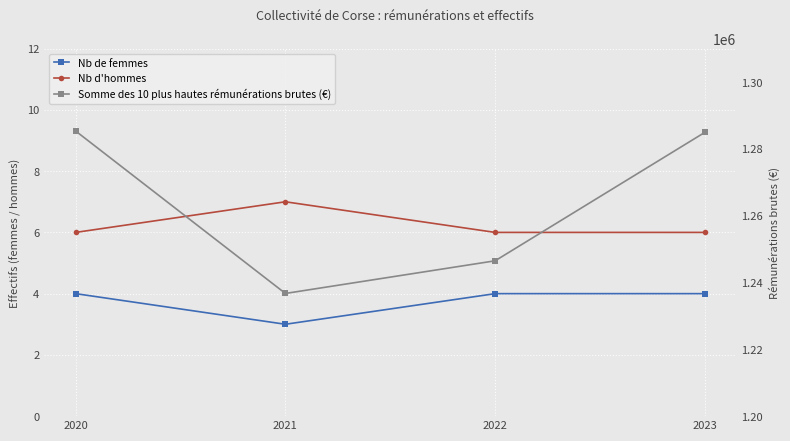

What is the value of the Nb de femmes point at the 1st from the left?

4.0